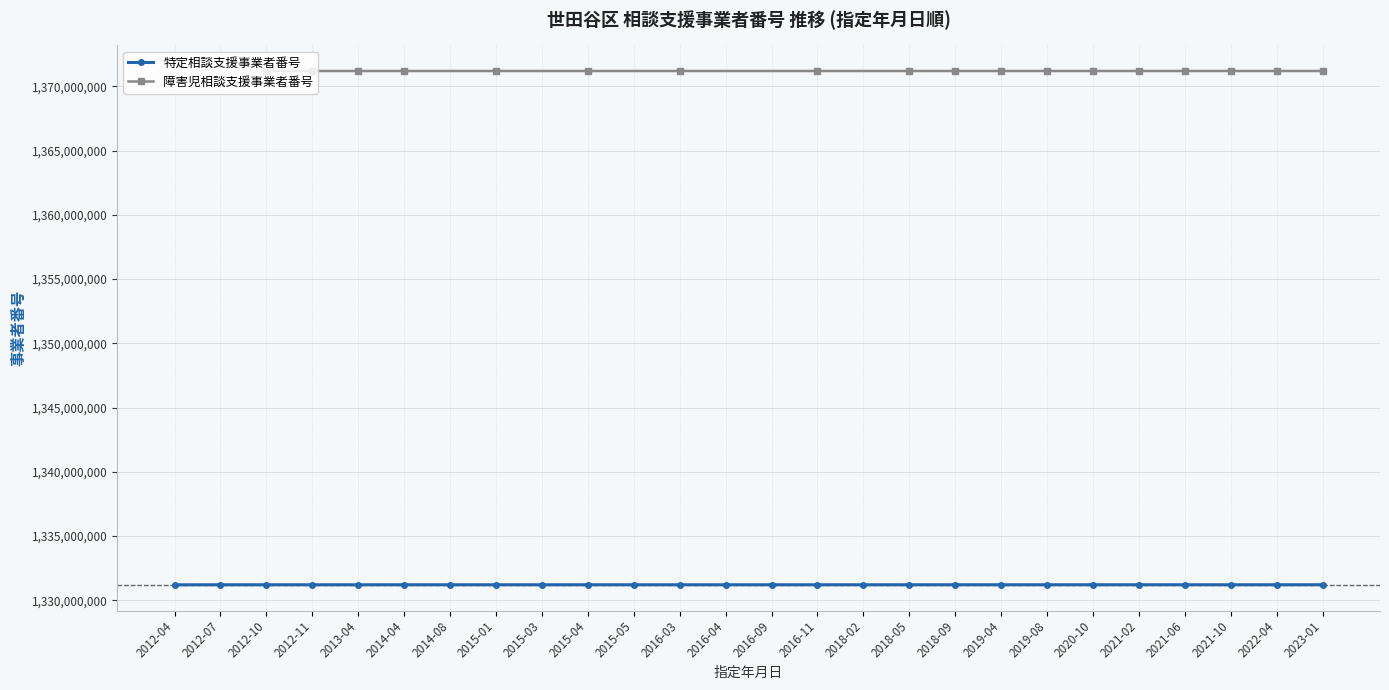

Approximately how many times larger is the value at 2016-09 compared to 2020-10?

1.0